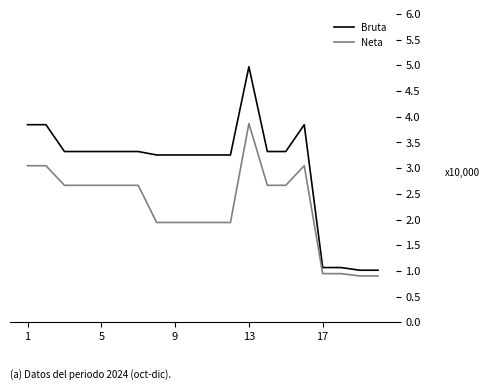

Which series has the largest total across all categories?

Bruta